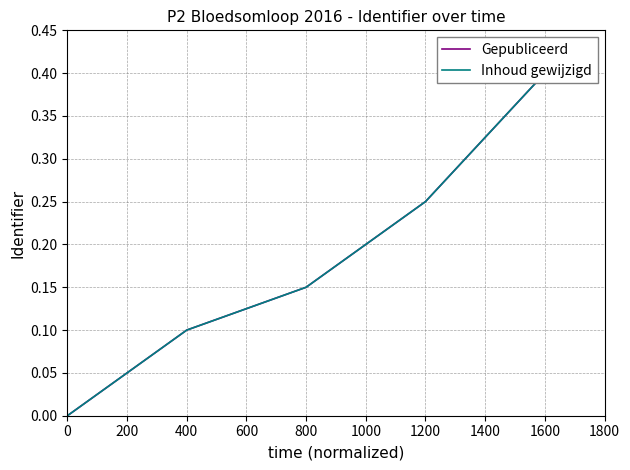

True or false: Inhoud gewijzigd and Gepubliceerd cross at least once.

False